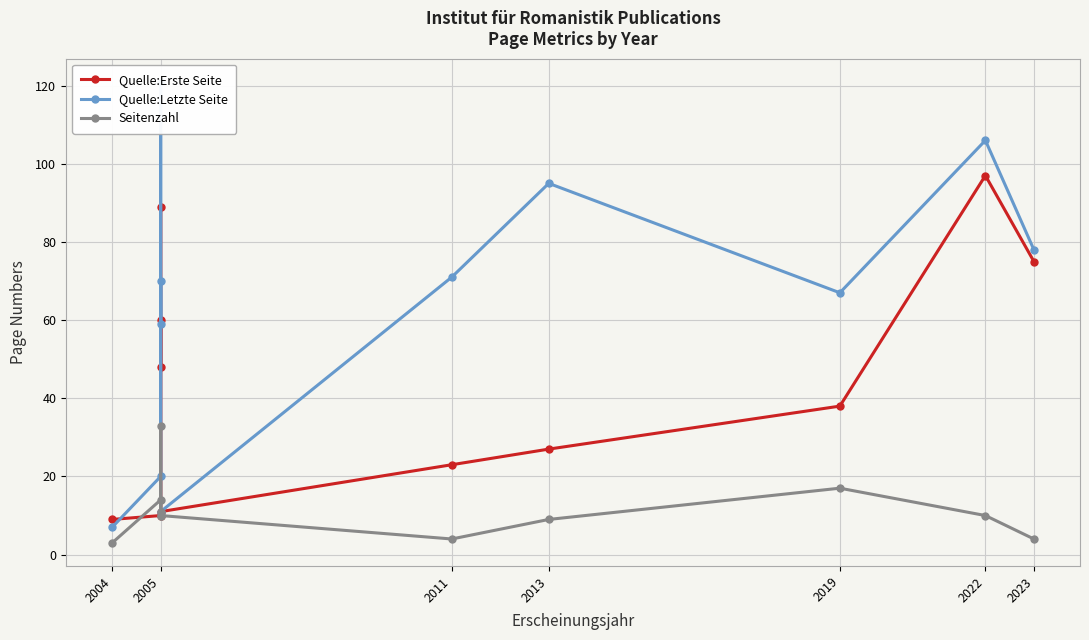

Count the number of data series in this chart.

3